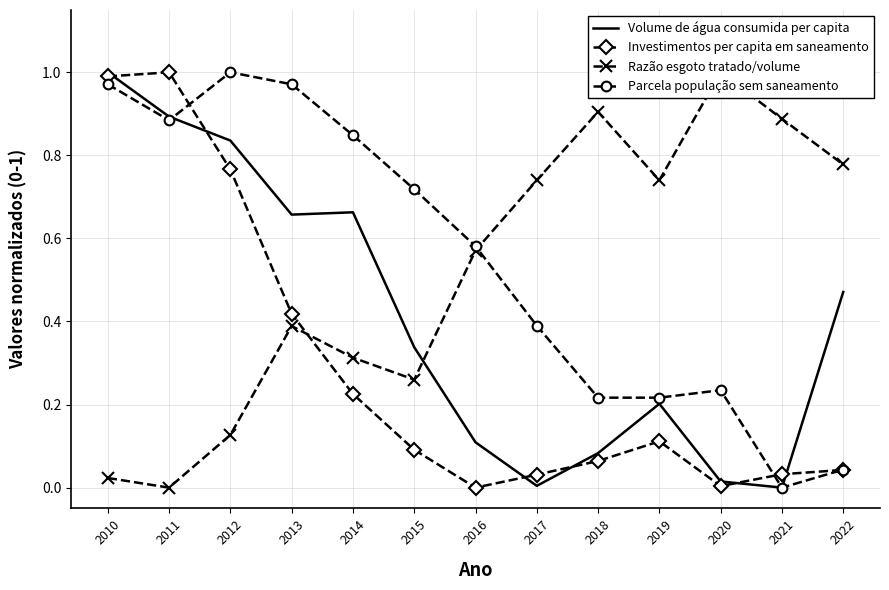

How many categories are shown in the chart?

13